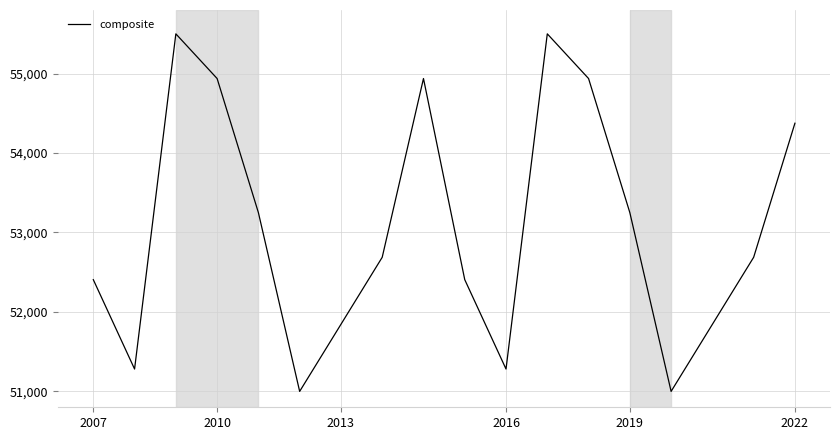

Is this an area chart (filled region under the line)?

No